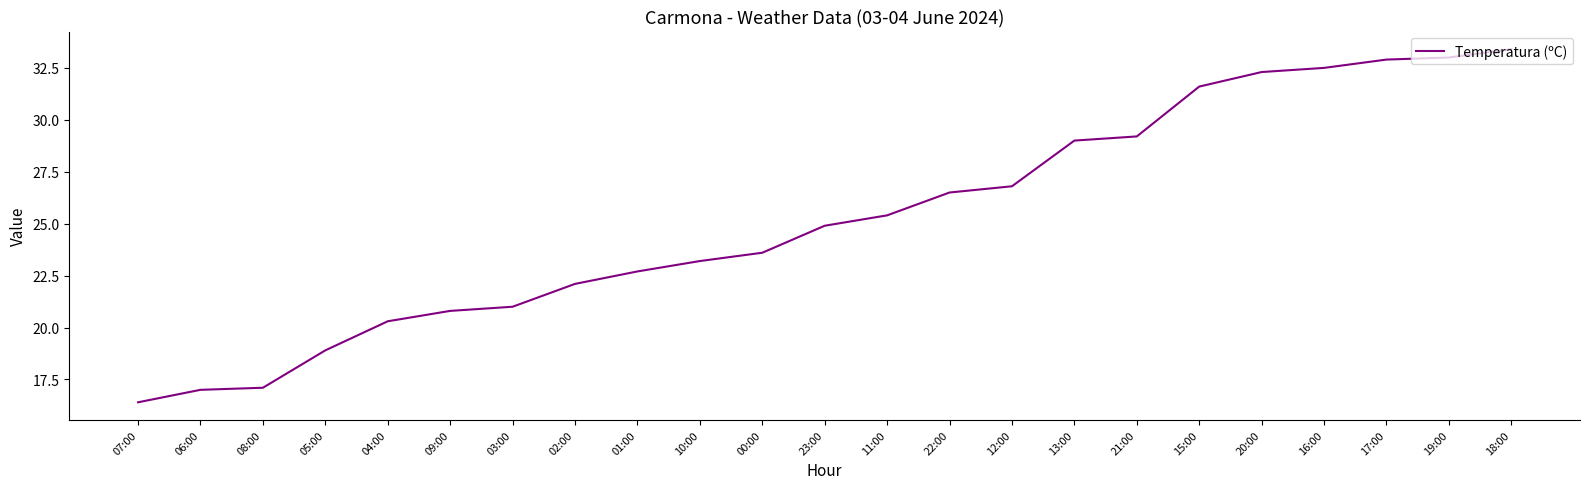

Reading left to right, transcribe all the data shown in this chart.

07:00=16.4	06:00=17.0	08:00=17.1	05:00=18.9	04:00=20.3	09:00=20.8	03:00=21.0	02:00=22.1	01:00=22.7	10:00=23.2	00:00=23.6	23:00=24.9	11:00=25.4	22:00=26.5	12:00=26.8	13:00=29.0	21:00=29.2	15:00=31.6	20:00=32.3	16:00=32.5	17:00=32.9	19:00=33.0	18:00=33.4